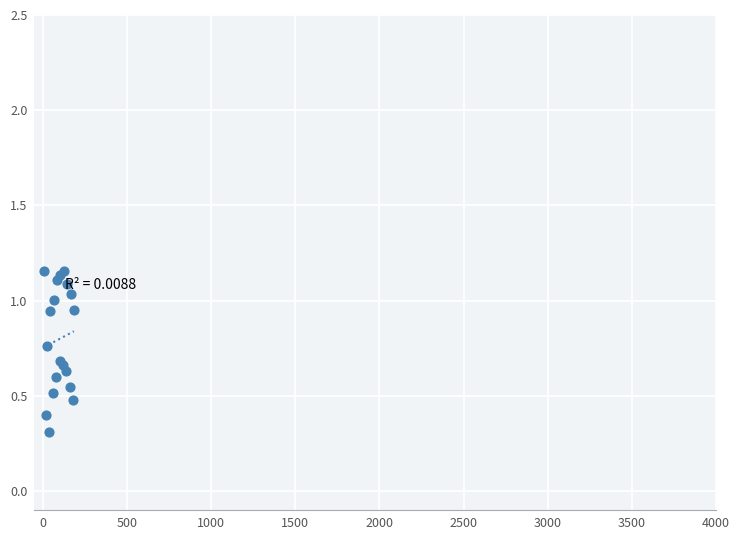

What Y value in the scatter plot is closest to 0?

0.3